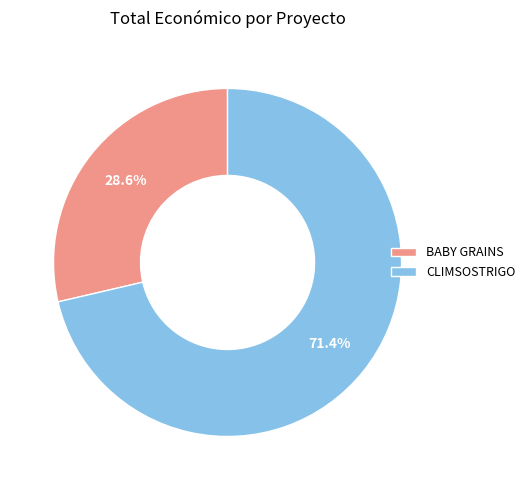

To the nearest percent, what is the difference between the CLIMSOSTRIGO and BABY GRAINS slice percentages?

43%